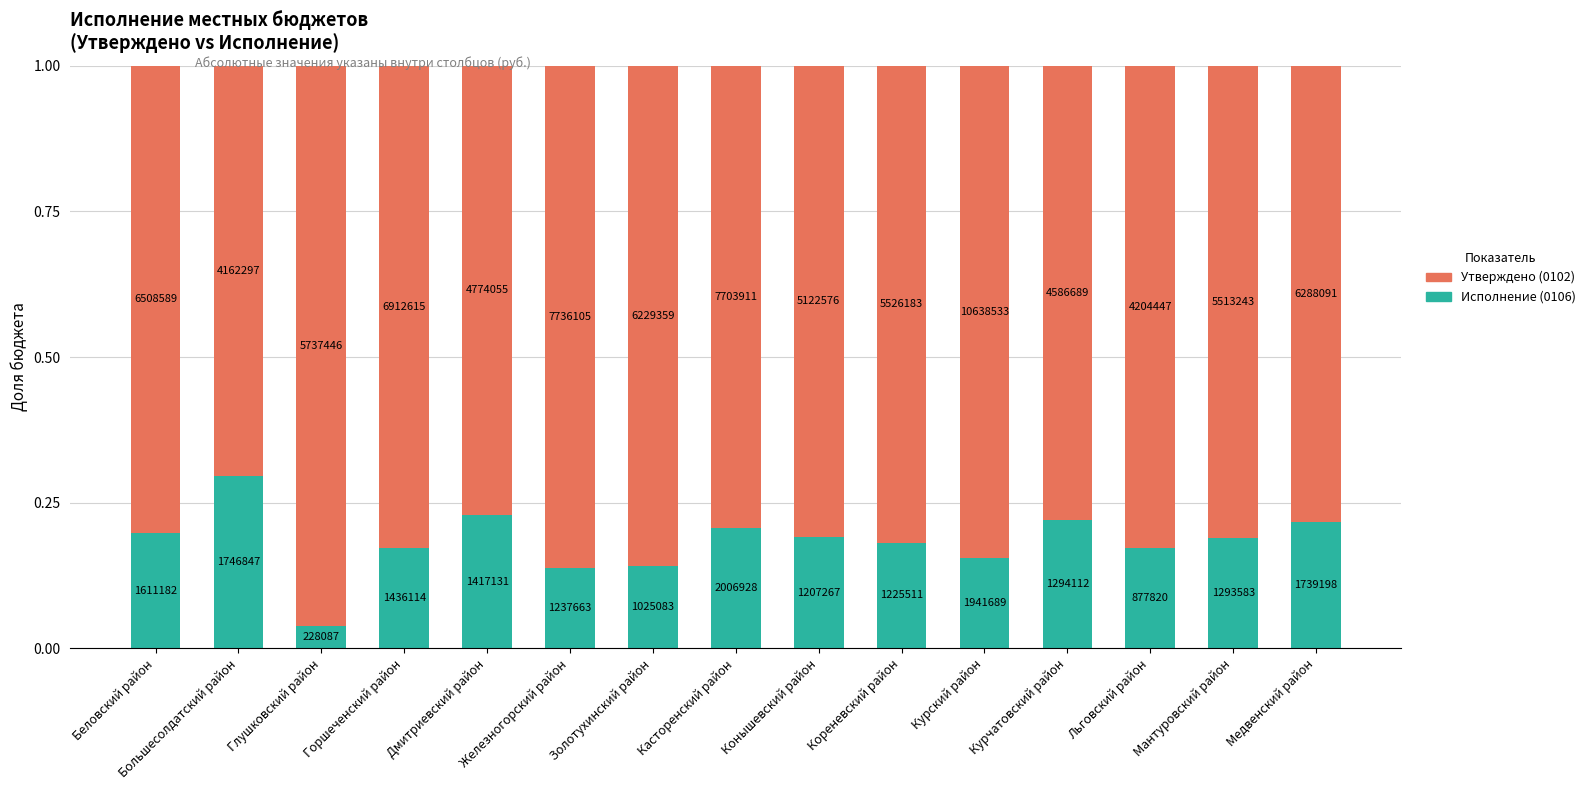

Are the bars horizontal?

No